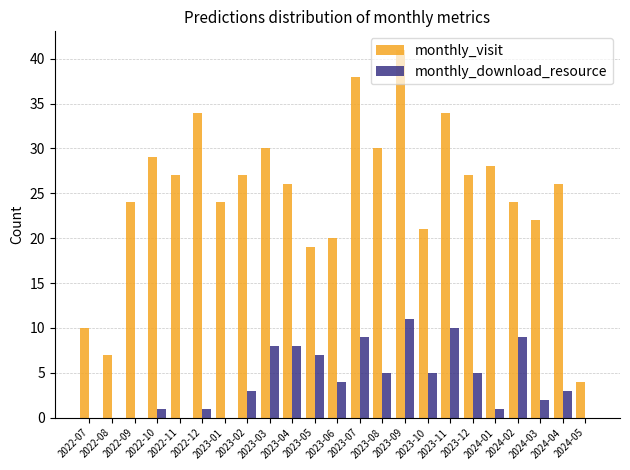

What is the sum of all monthly_download_resource values?

92